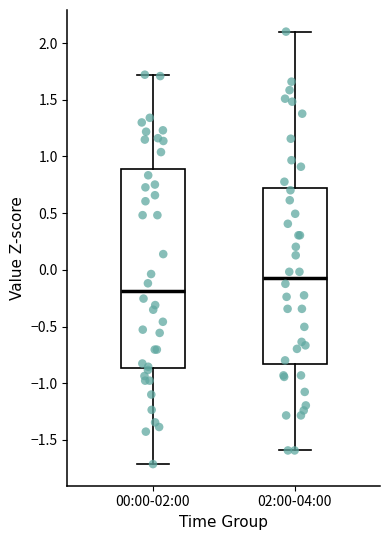

Where does the lower whisker of the box for 02:00-04:00 end on the y-axis? The values are not printed on the chart, so give them approximately, as read against the axis.

-1.60